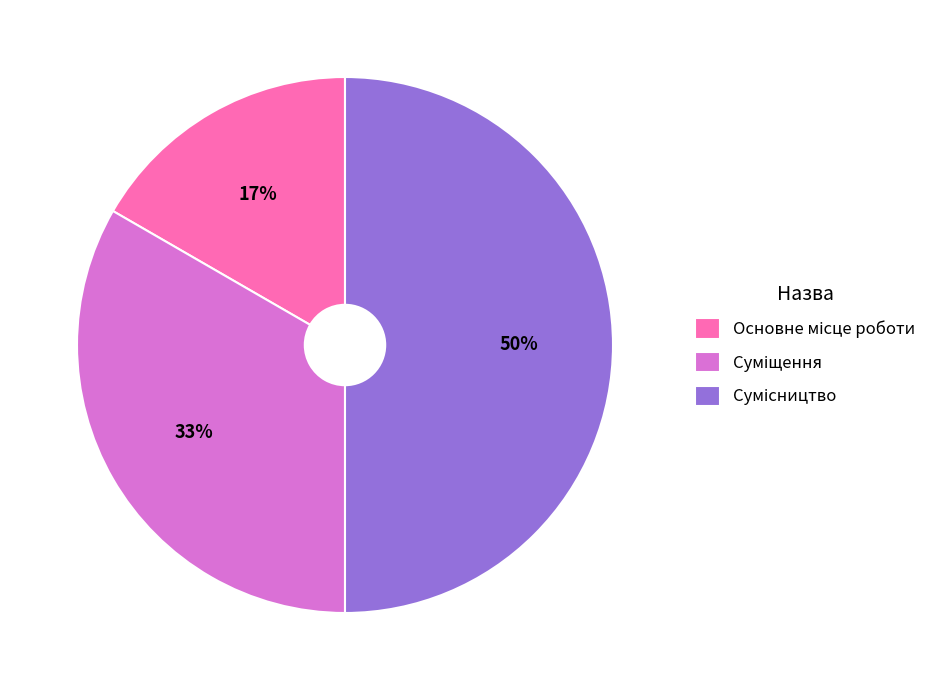

To the nearest percent, what is the difference between the largest and smallest slice percentages?

33%